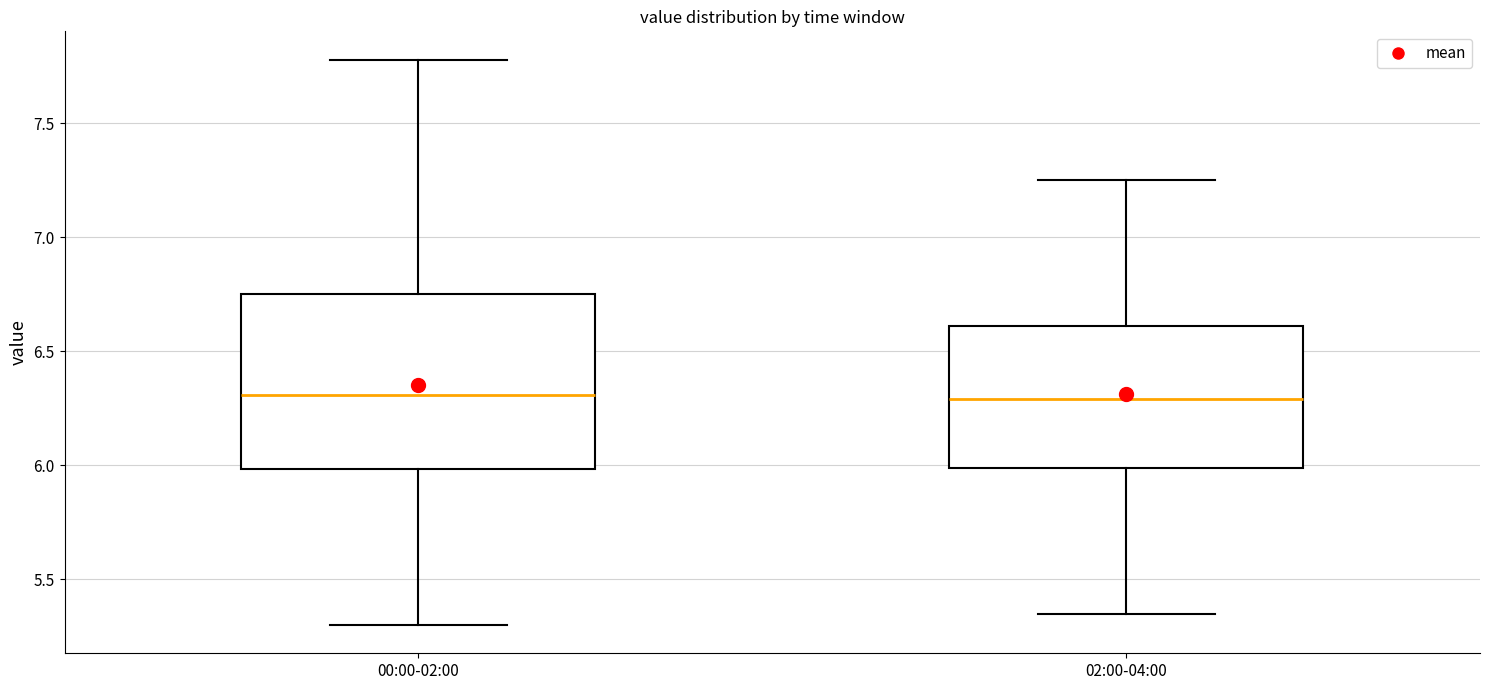

Reading left to right, read every box against the y-axis: the position of its median line, the range the box covers, and the ends of its whiskers. The values are not printed on the chart, so give them approximately, as read against the axis.

00:00-02:00: median 6.30, box 6.00 to 6.75, whiskers 5.30 to 7.80
02:00-04:00: median 6.30, box 6.00 to 6.60, whiskers 5.35 to 7.25